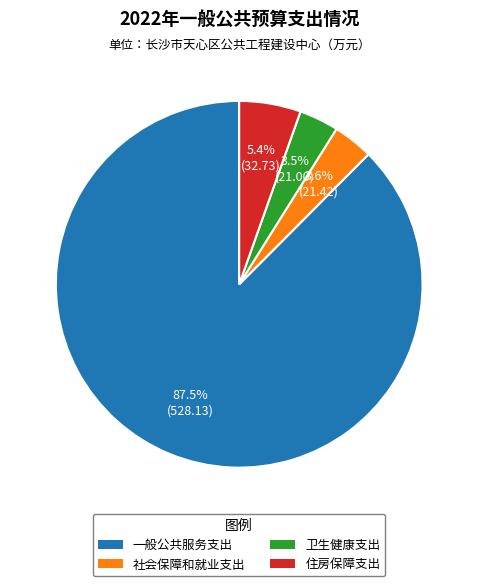

How many segments does this pie chart have?

4